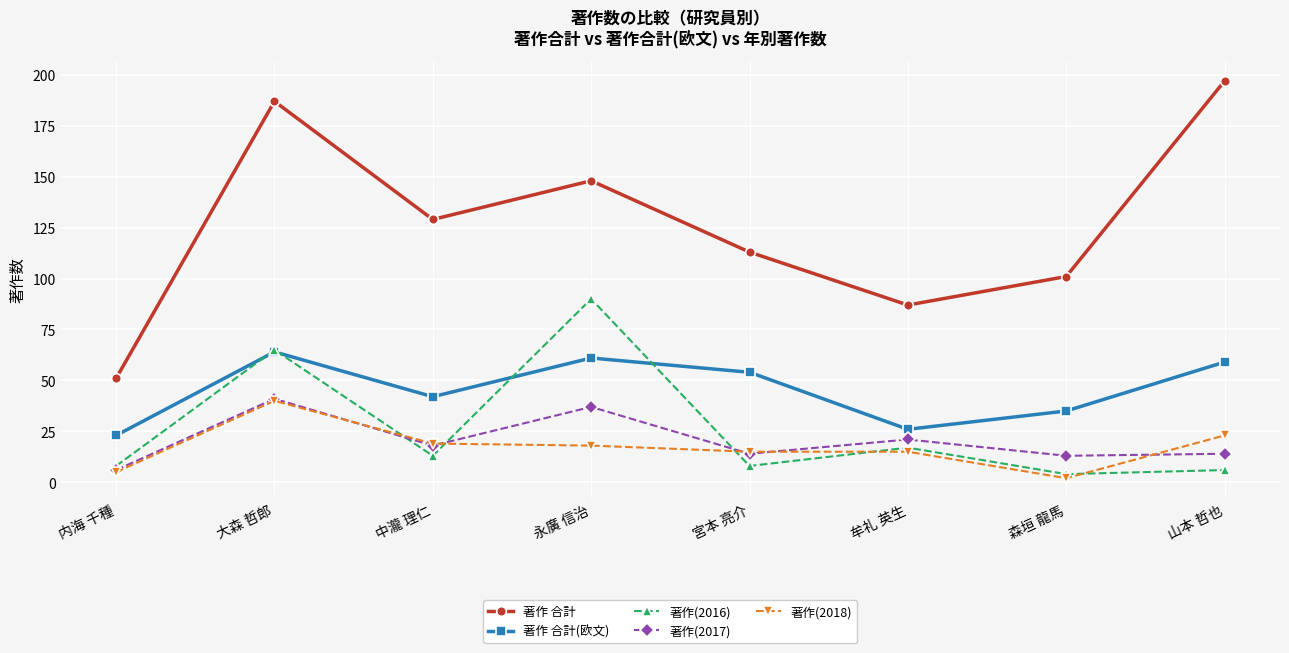

At how many categories does at least one series exceed 174?

2